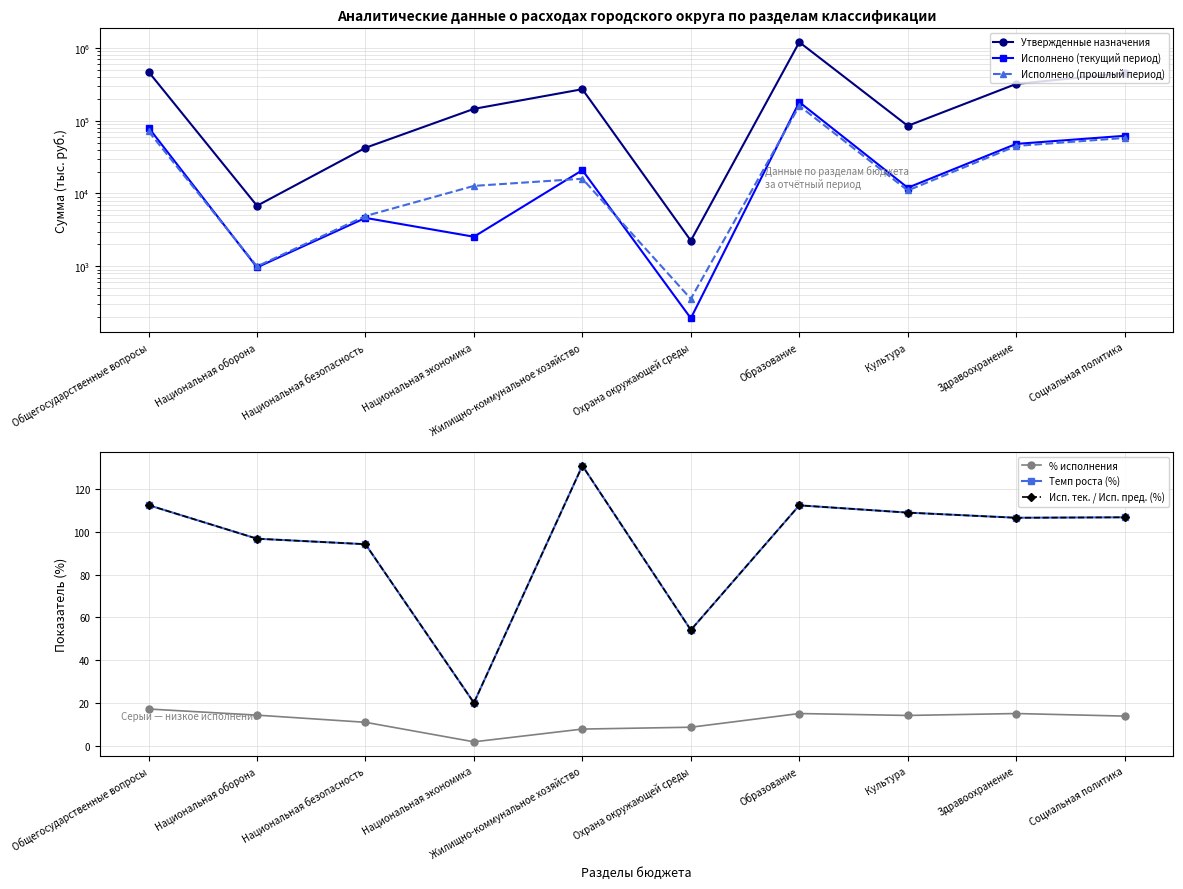

At which category does Исп. тек. / Исп. пред. (%) reach its first local valley?

Национальная экономика